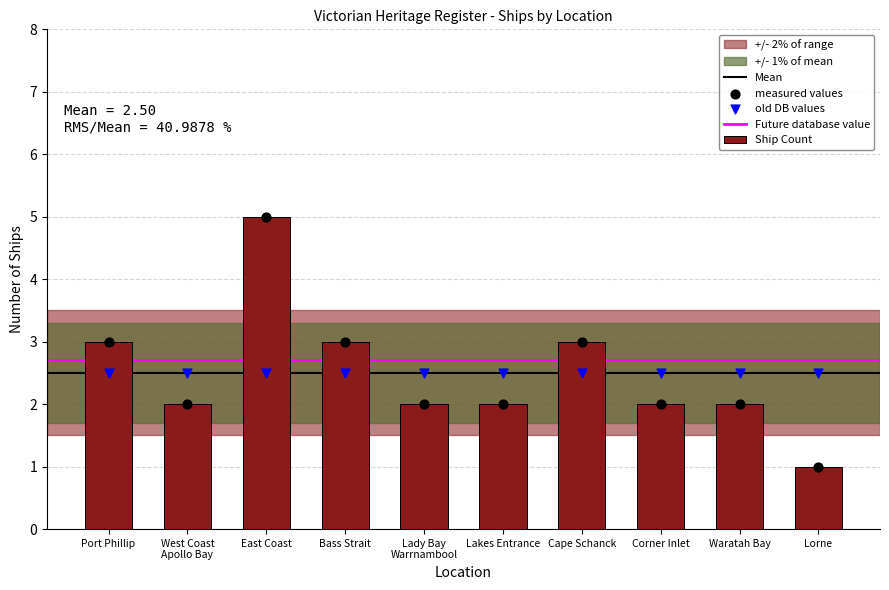

Which has a higher value, West Coast
Apollo Bay or Bass Strait?

Bass Strait